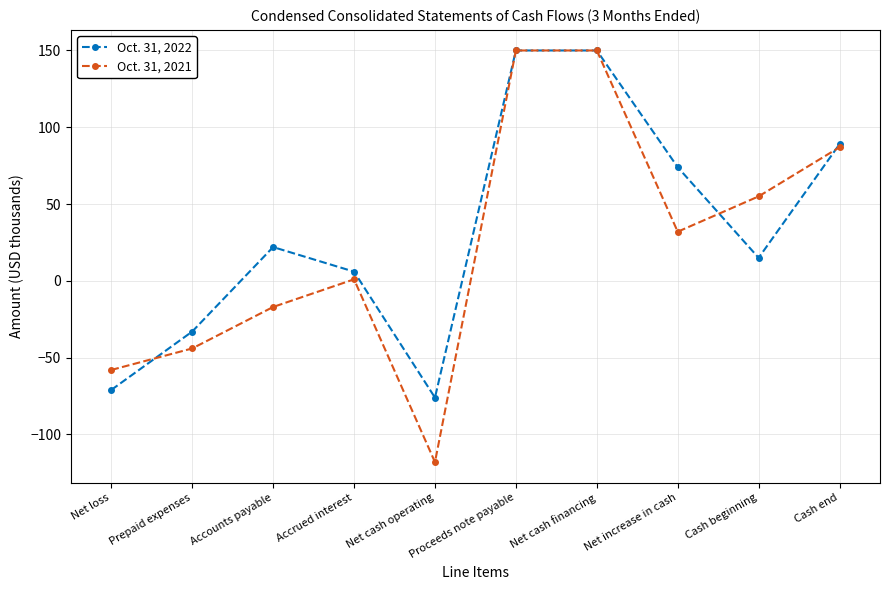

At Cash beginning, list the series in order from largest to smallest.

Oct. 31, 2021, Oct. 31, 2022